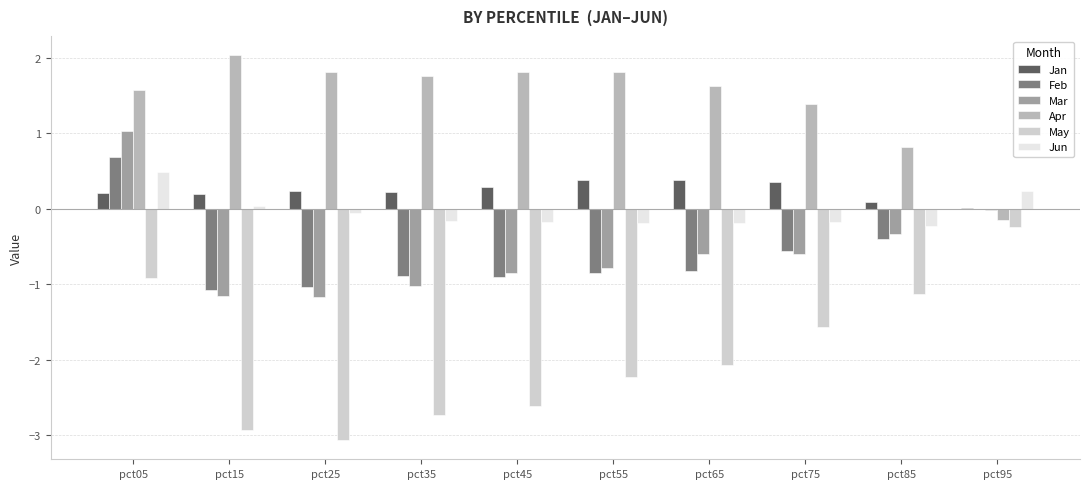

What value does the May series have at pct25?

-3.1